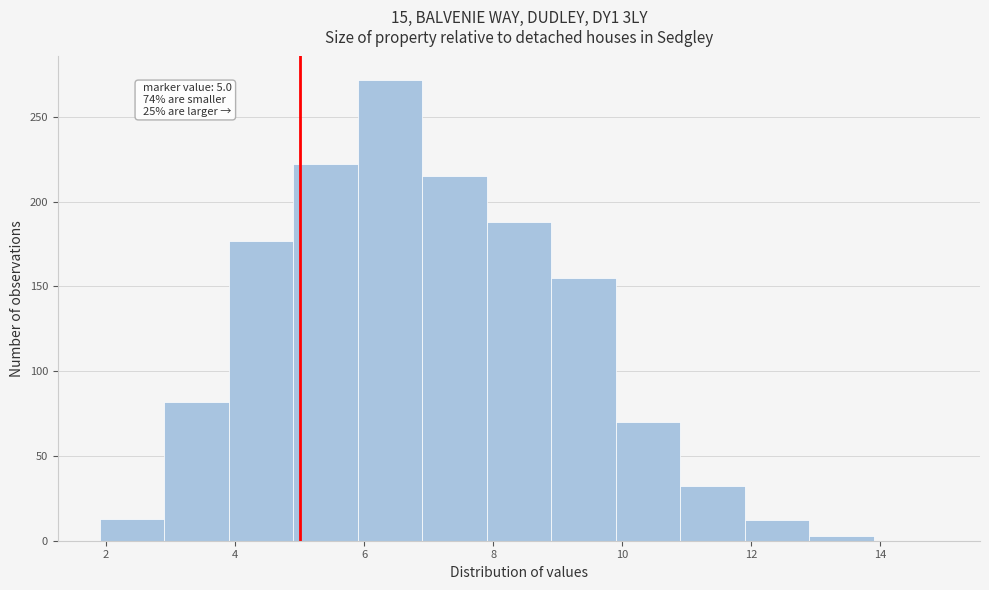

Which range on the x-axis has the tallest bar?

5.9 to 6.9